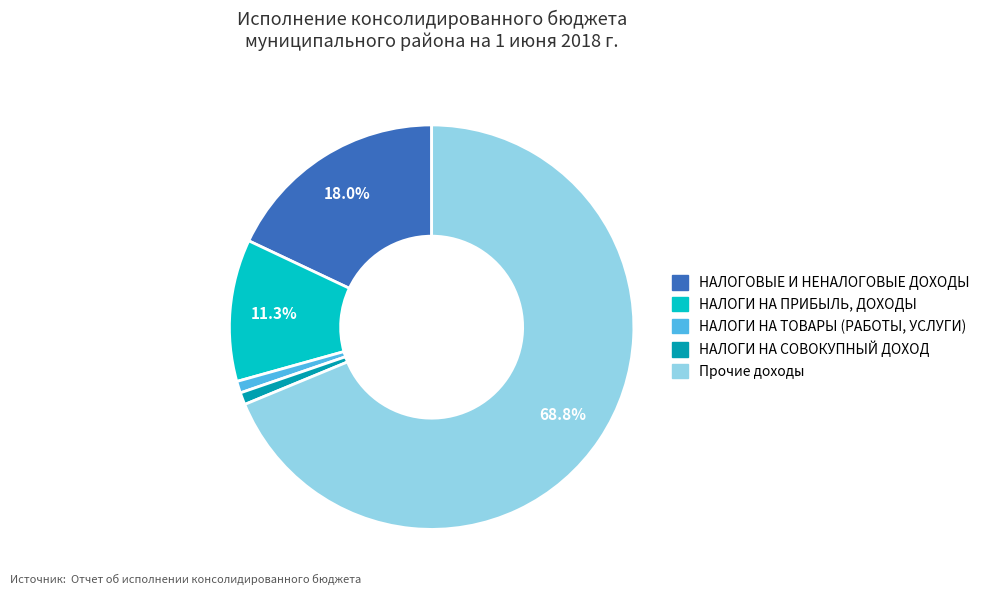

The Прочие доходы slice represents 56% of the pie. True or false?

False